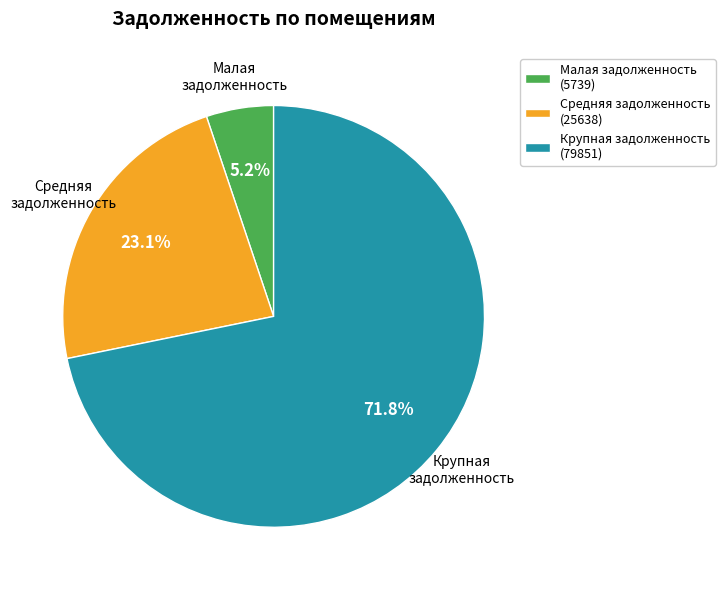

What is the smallest slice in the pie chart?

Малая задолженность (5739)